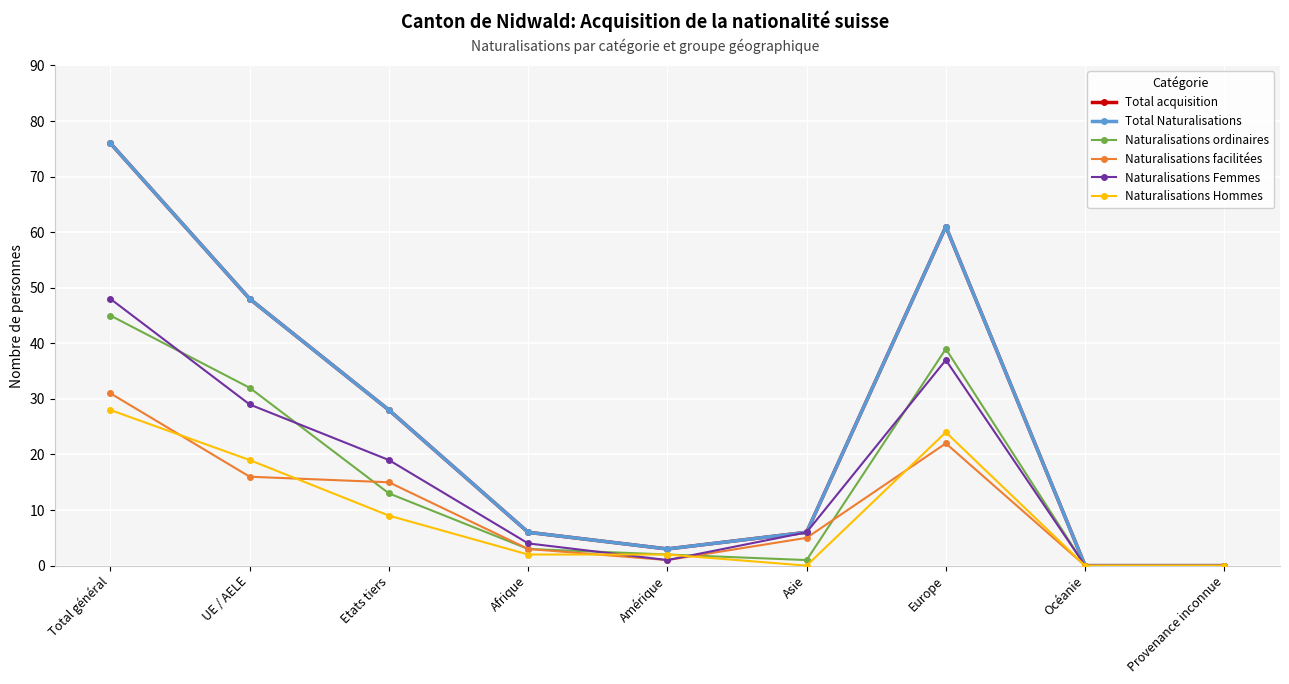

True or false: Naturalisations Hommes has more than 0 interior local peaks.

True